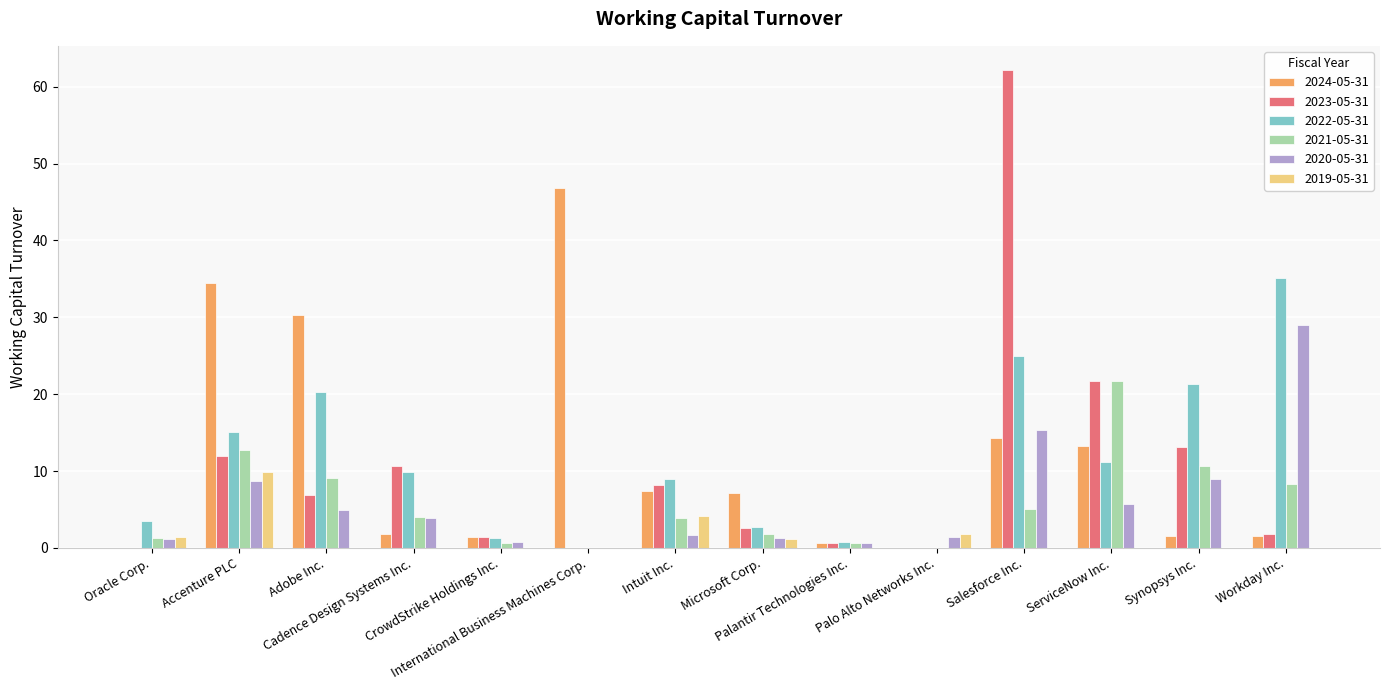

What are all the series names shown in the legend?

2024-05-31, 2023-05-31, 2022-05-31, 2021-05-31, 2020-05-31, 2019-05-31